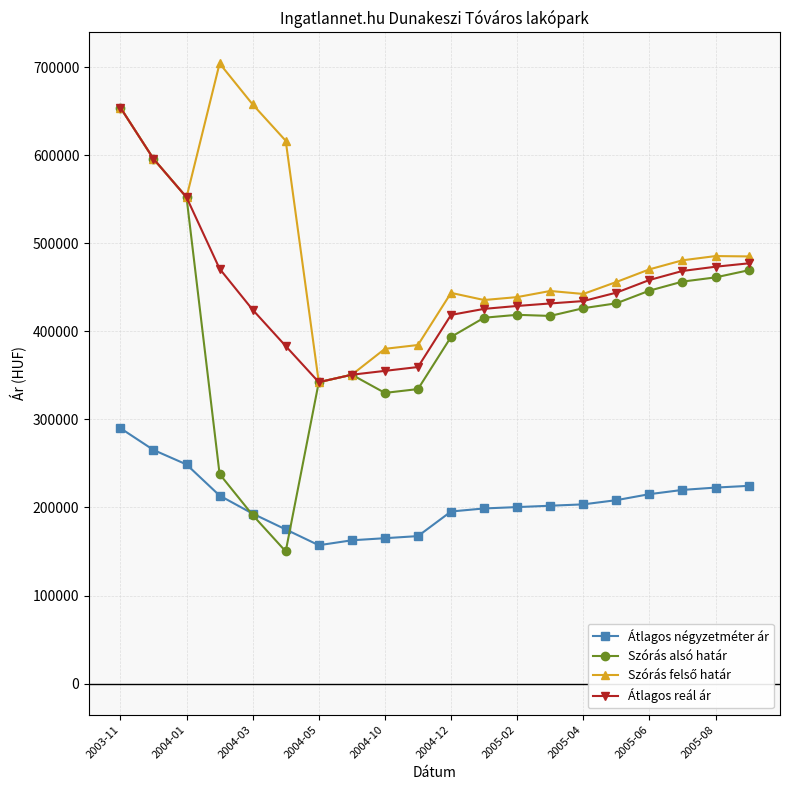

Does the chart display data point markers on the line(s)?

Yes